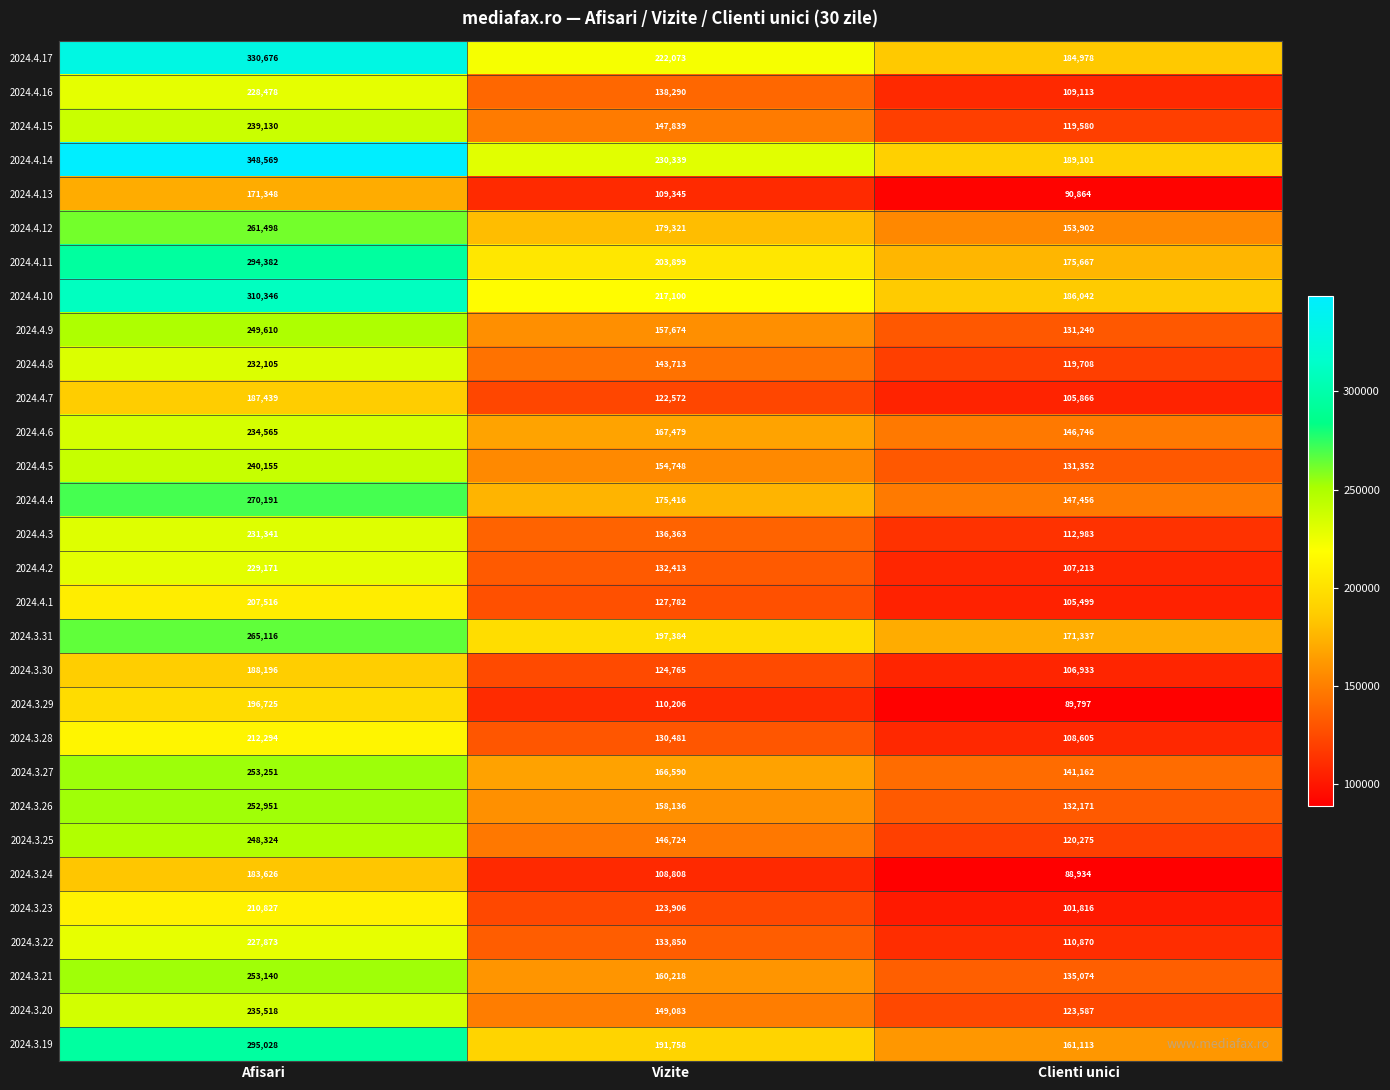

How many distinct data groups are displayed?

30